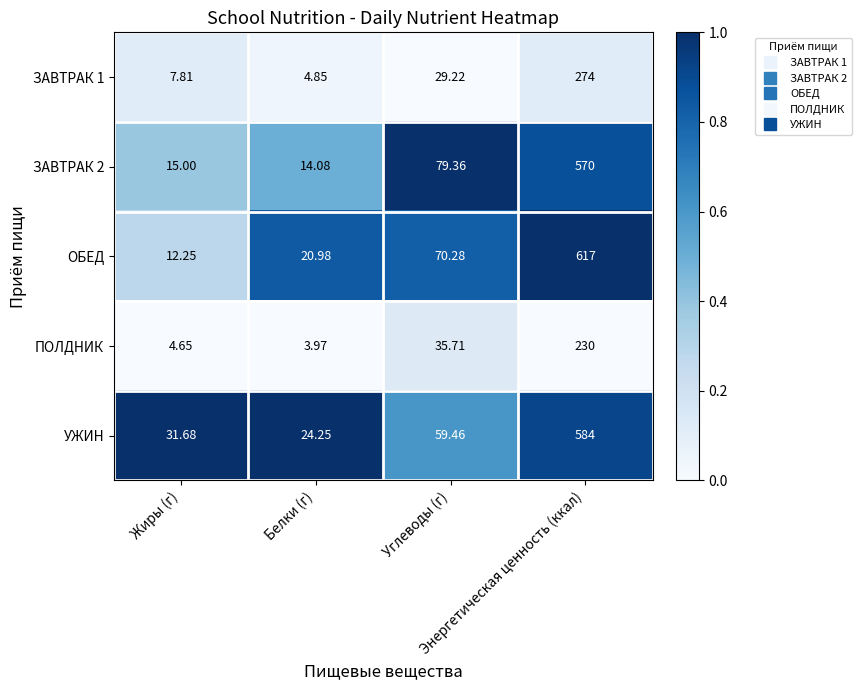

Which series has the widest spread of values?

ОБЕД